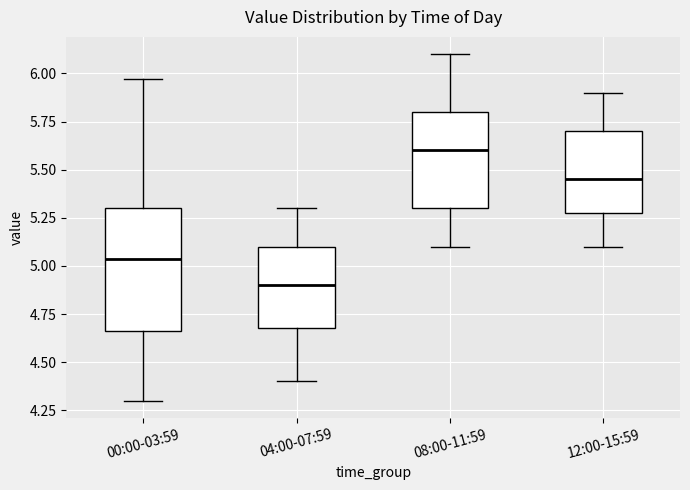

Reading left to right, transcribe this box plot: for each box, give where its median line is, the range the box spans, and where its two whiskers end, as read against the y-axis. The values are not printed on the chart, so give them approximately, as read against the axis.

00:00-03:59: median 5.05, box 4.65 to 5.30, whiskers 4.30 to 5.95
04:00-07:59: median 4.90, box 4.70 to 5.10, whiskers 4.40 to 5.30
08:00-11:59: median 5.60, box 5.30 to 5.80, whiskers 5.10 to 6.10
12:00-15:59: median 5.45, box 5.30 to 5.70, whiskers 5.10 to 5.90